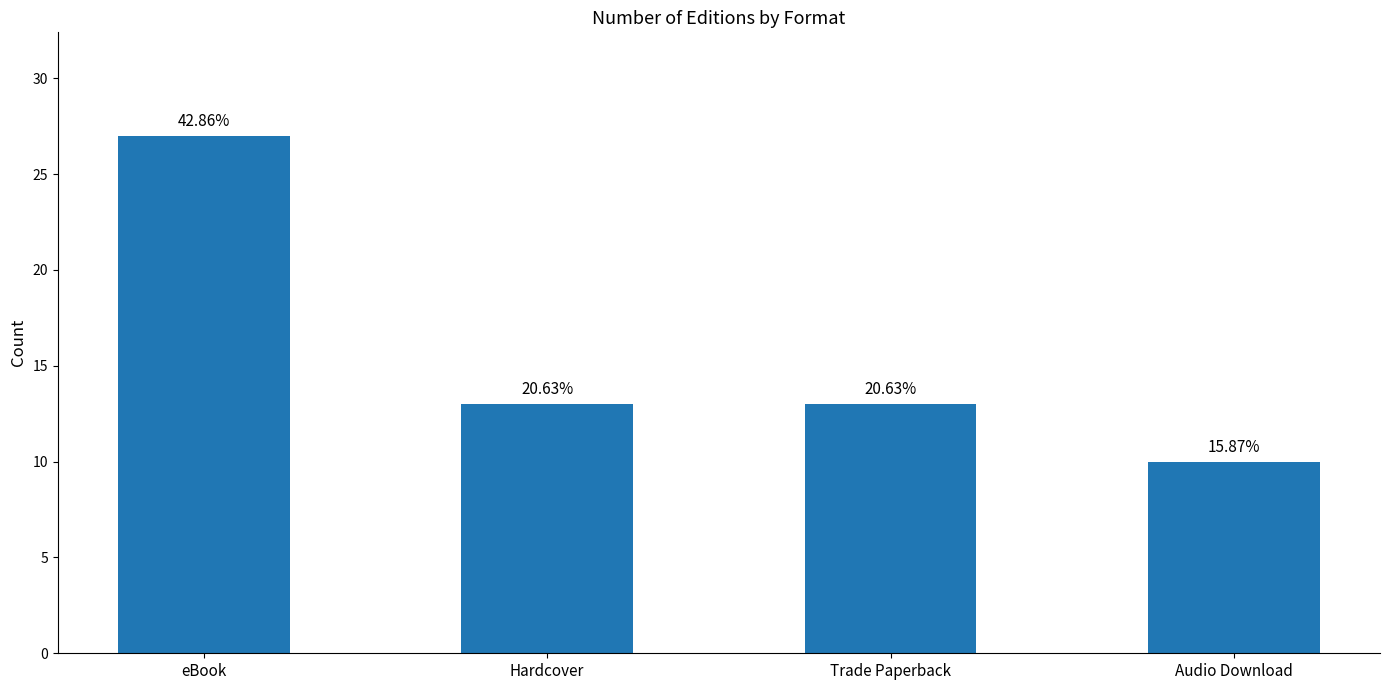

Approximately how many times larger is the value at Hardcover compared to eBook?

0.5